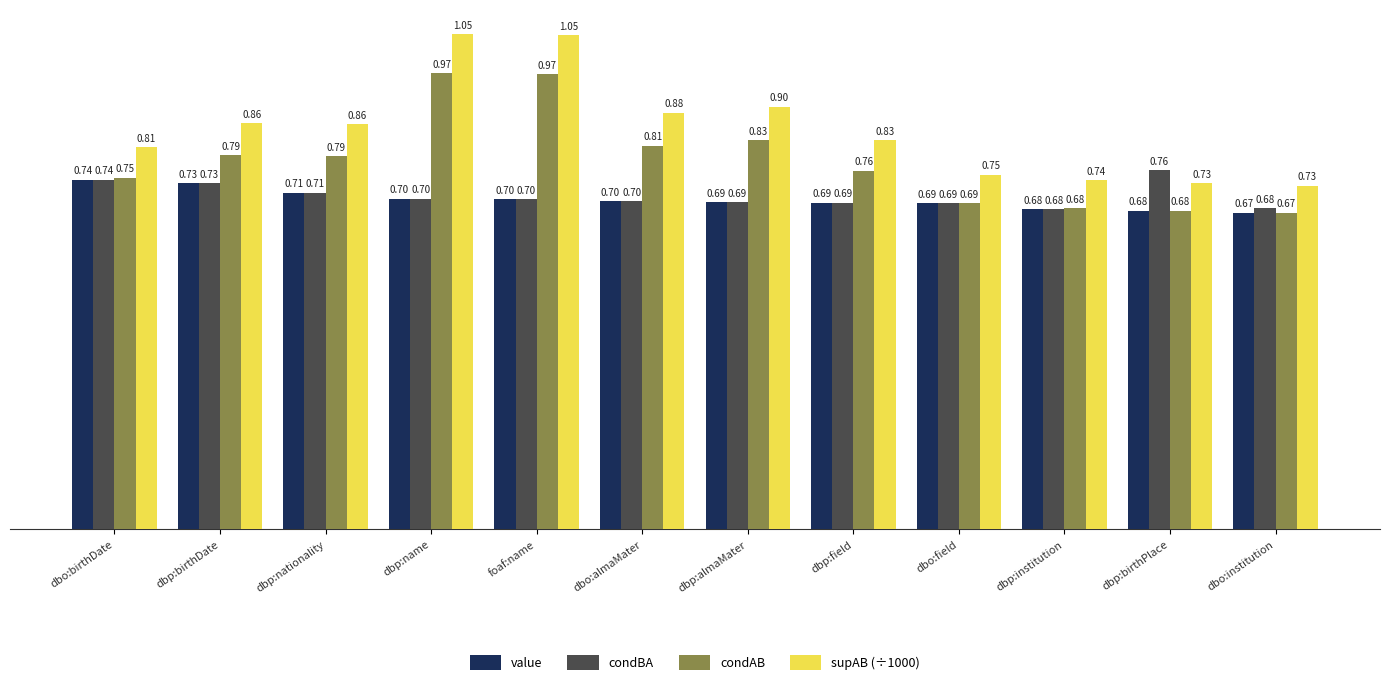

How many series are shown in this chart?

4